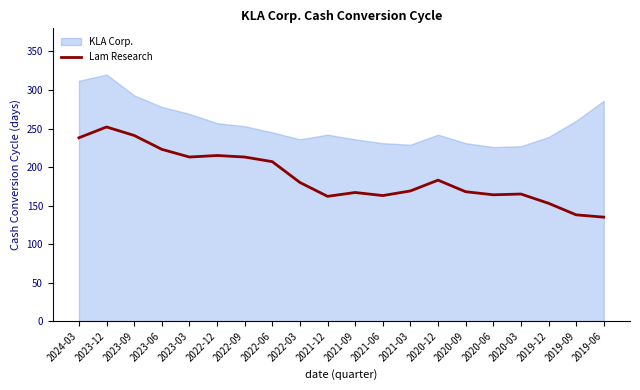

What is the highest value of the Lam Research series?

252